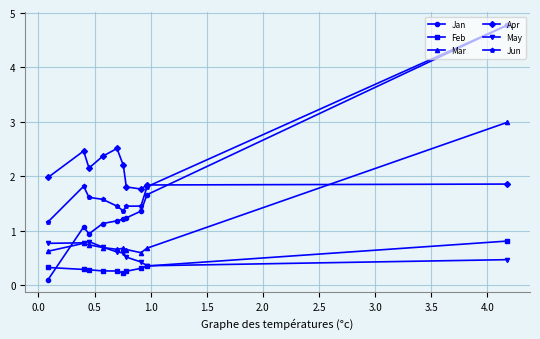

List the series in order of their peak value, lowest first.

May, Feb, Apr, Mar, Jan, Jun